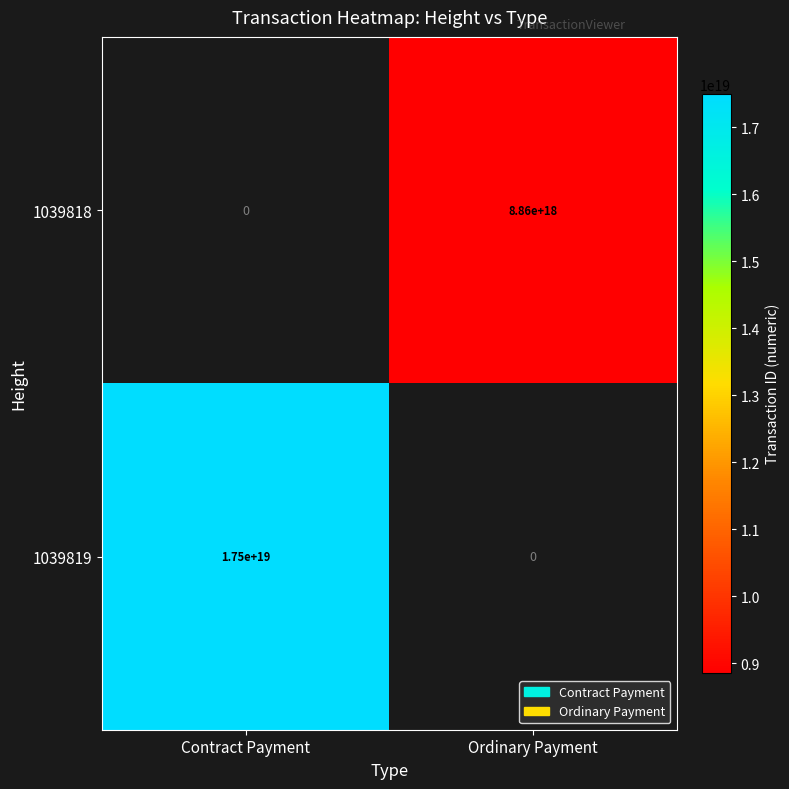

The value of 1039819 at Contract Payment is 17500000000000000000. True or false?

True